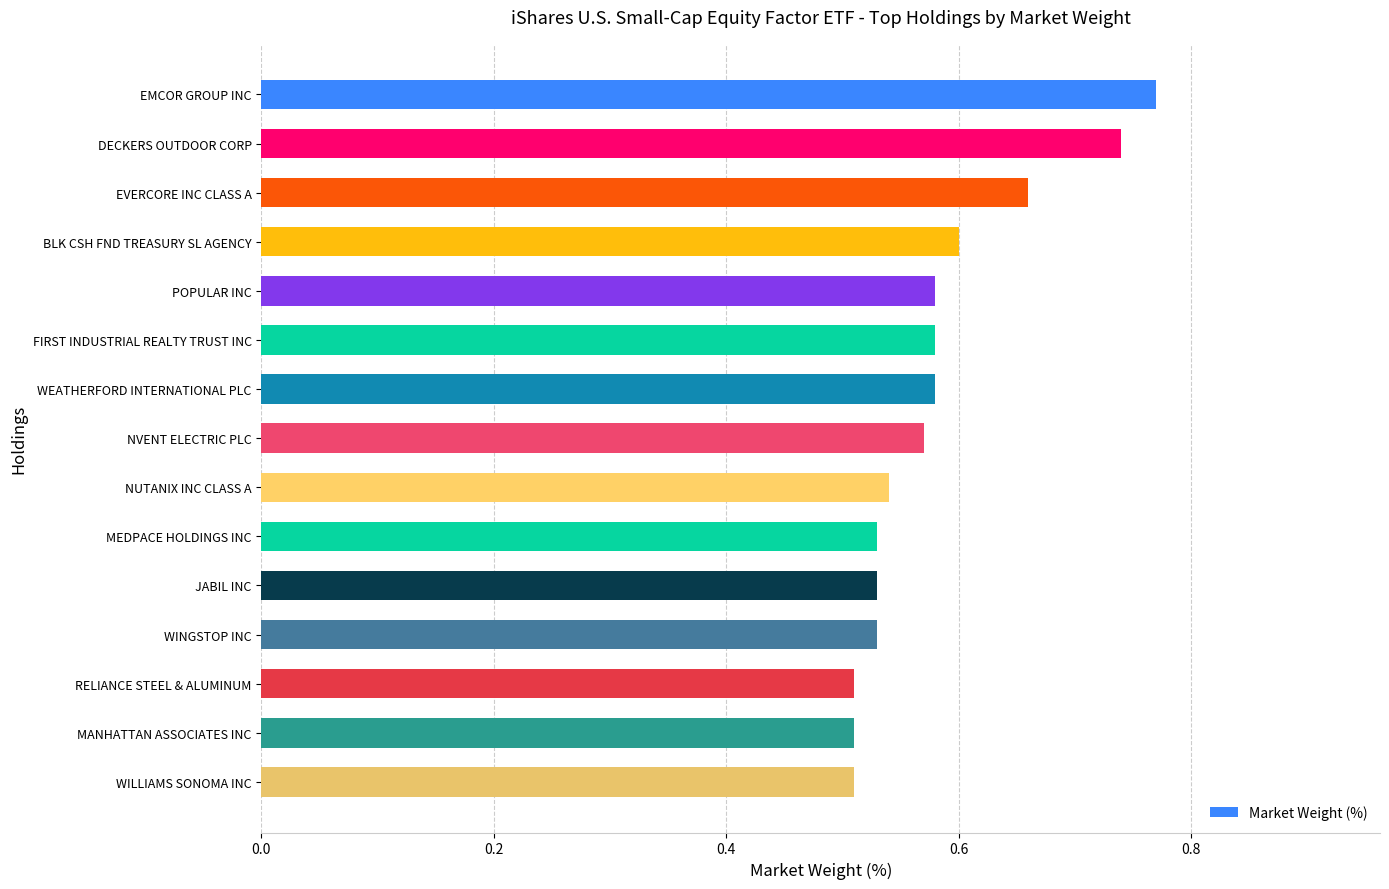

Is it true that the value at WINGSTOP INC is 0.2?

False